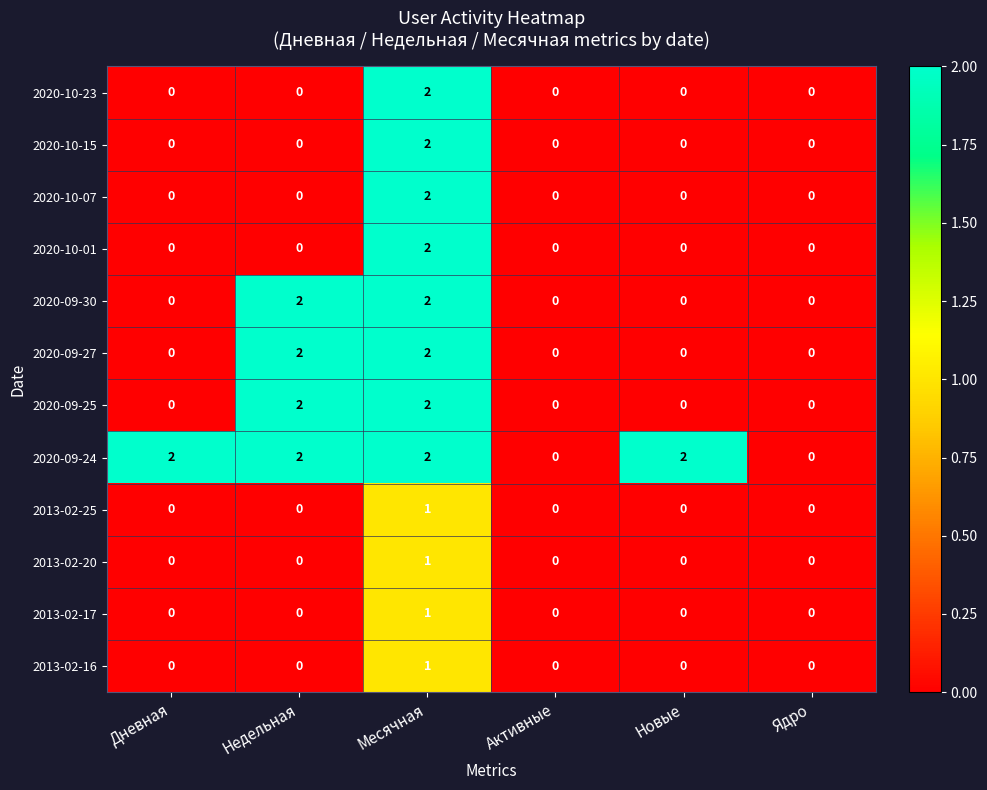

The 2020-09-27 series shows 1 at Активные. True or false?

False